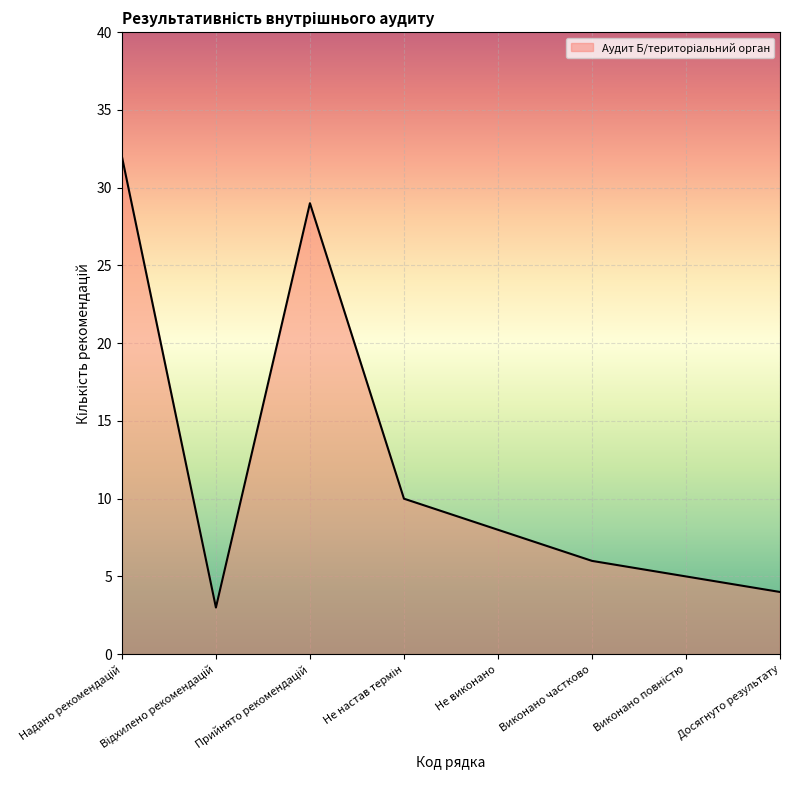

What is the minimum value shown in the chart?

3